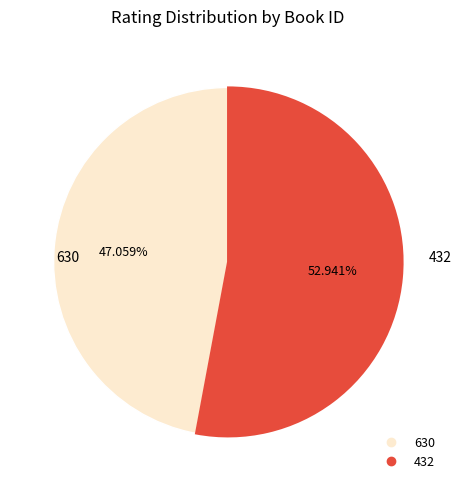

Approximately how many times larger is the value at 630 compared to 432?

0.9